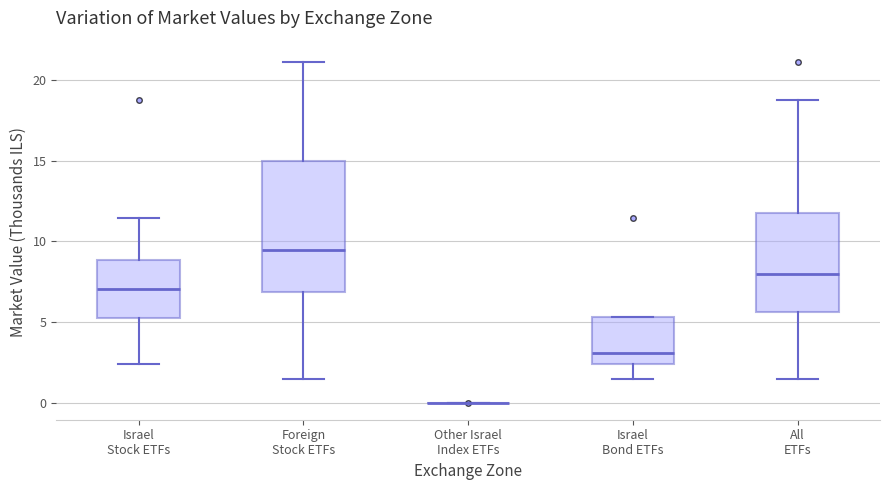

Where does the lower whisker of the box for Foreign Stock ETFs end on the y-axis? The values are not printed on the chart, so give them approximately, as read against the axis.

1.5